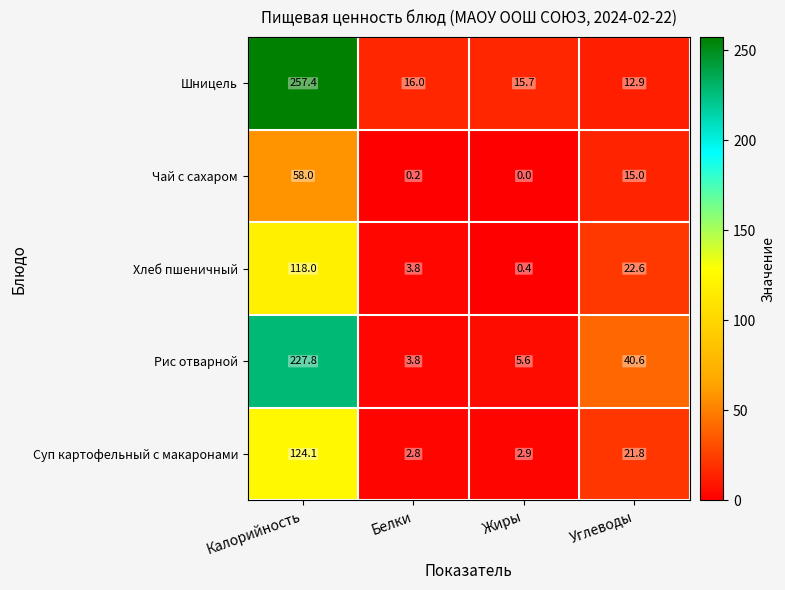

Rank the series at Углеводы from highest to lowest value.

Рис отварной, Хлеб пшеничный, Суп картофельный с макаронами, Чай с сахаром, Шницель